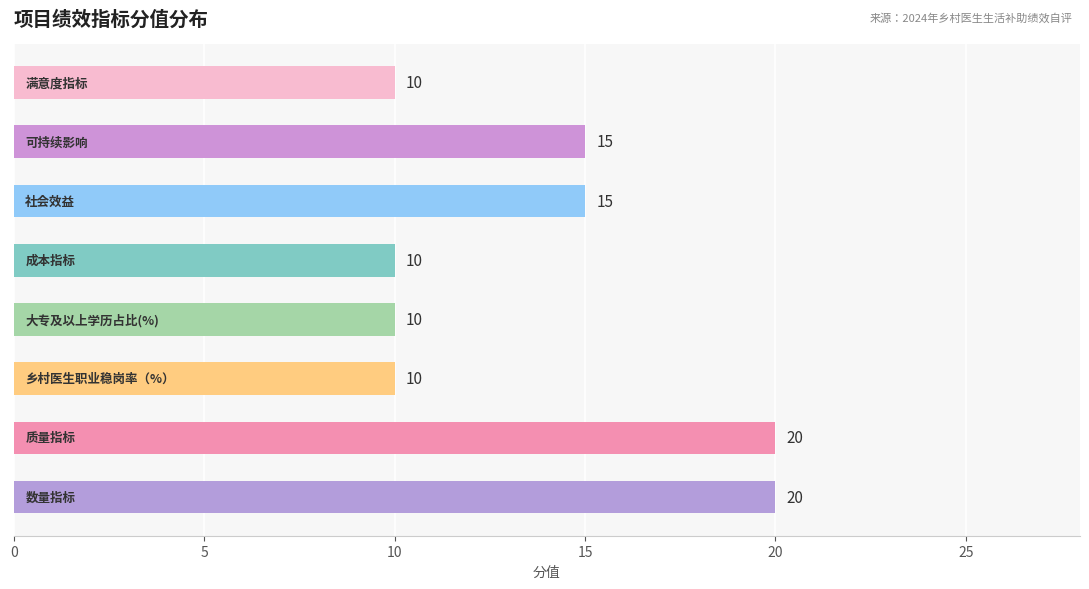

What is the smallest value displayed?

10